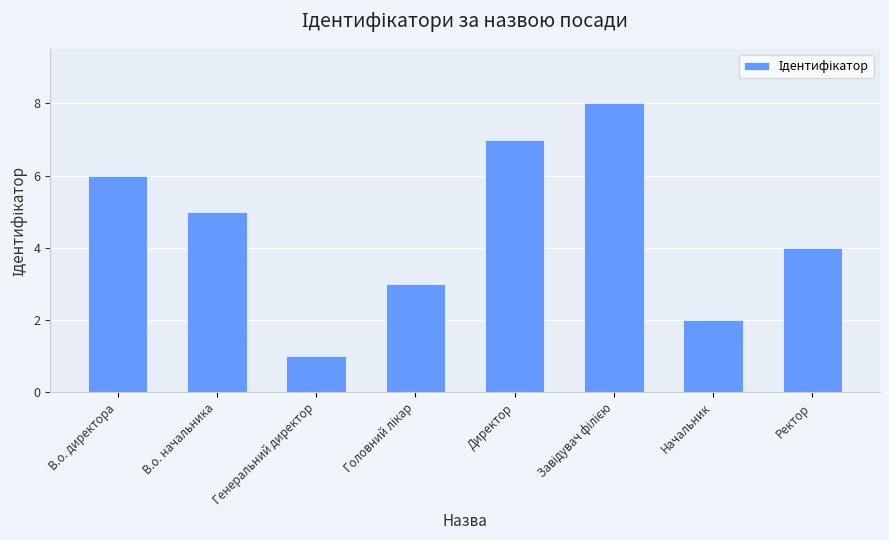

What position from the right is Ректор?

1